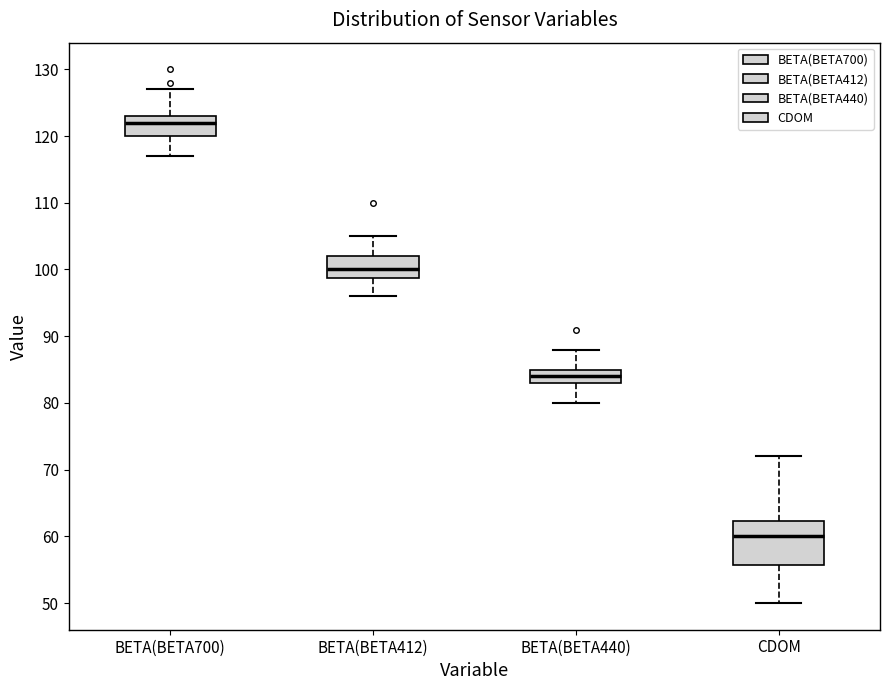

Where does the median line of the box for BETA(BETA700) sit on the y-axis? The values are not printed on the chart, so give them approximately, as read against the axis.

122